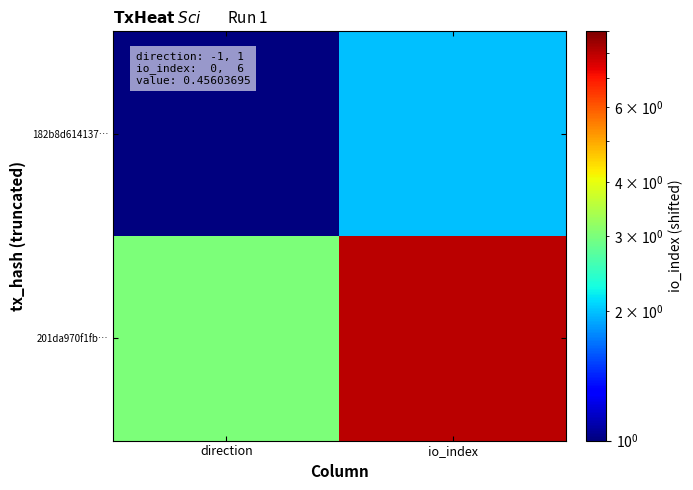

Which category has the lowest value across all series?

direction